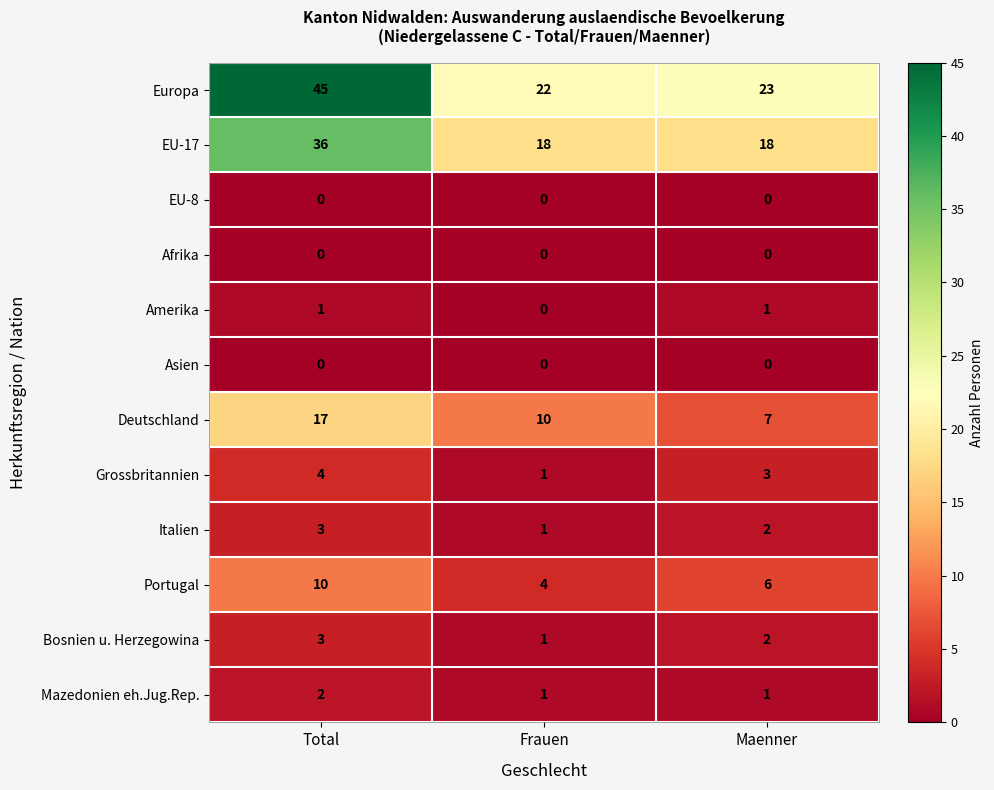

Which series has the largest total across all categories?

Europa